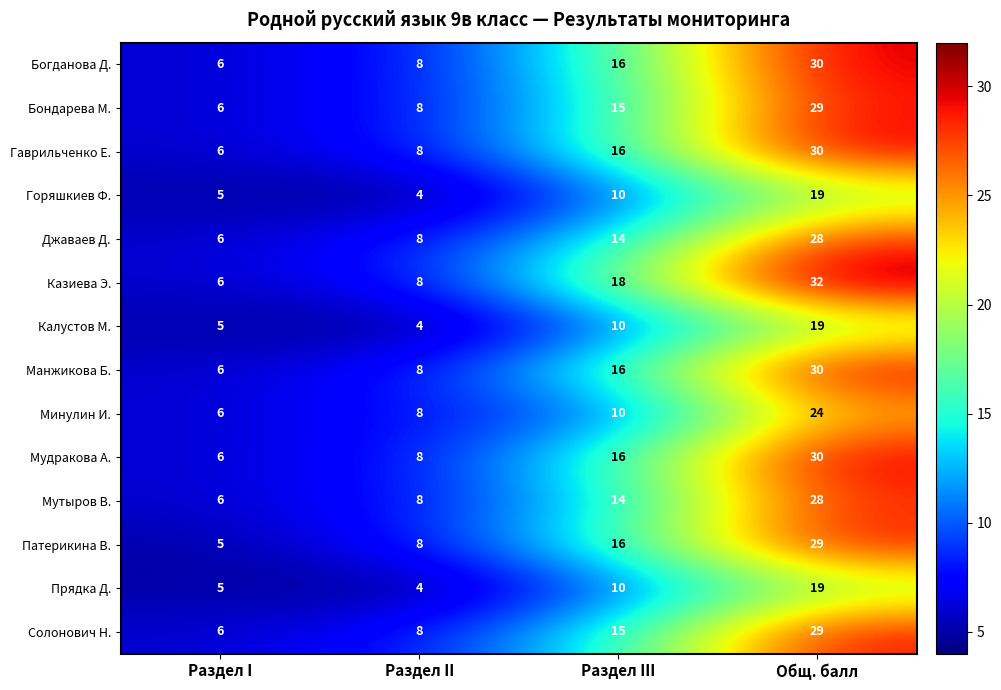

Read the Казиева Э. value at Раздел II.

8